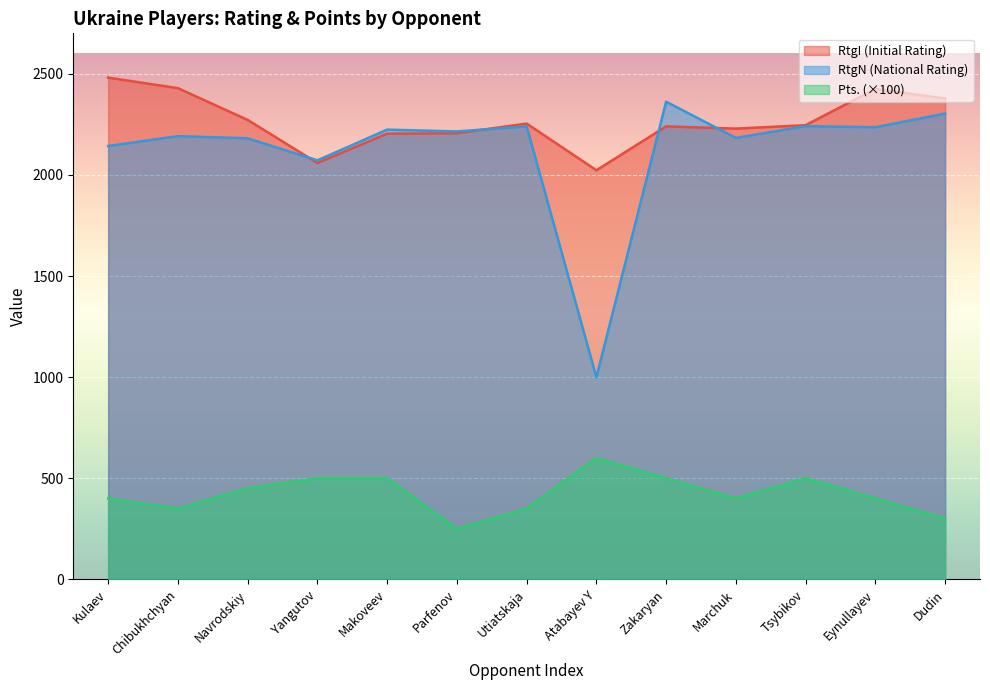

How many lines are shown in the chart?

3